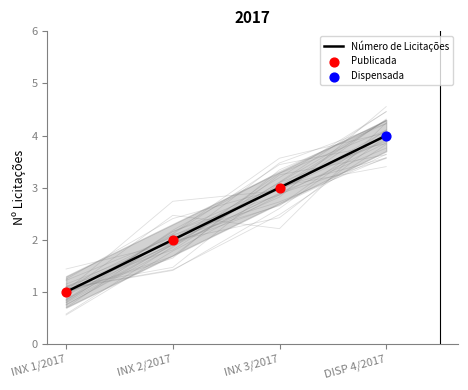

Approximately how many times larger is the value at DISP 4/2017 compared to INX 1/2017?

4.0